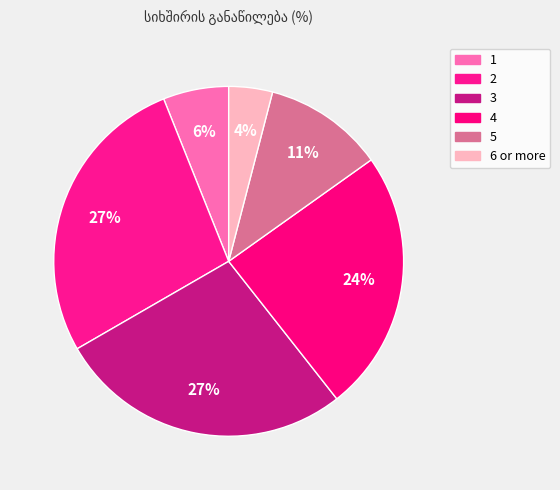

How many segments does this pie chart have?

6